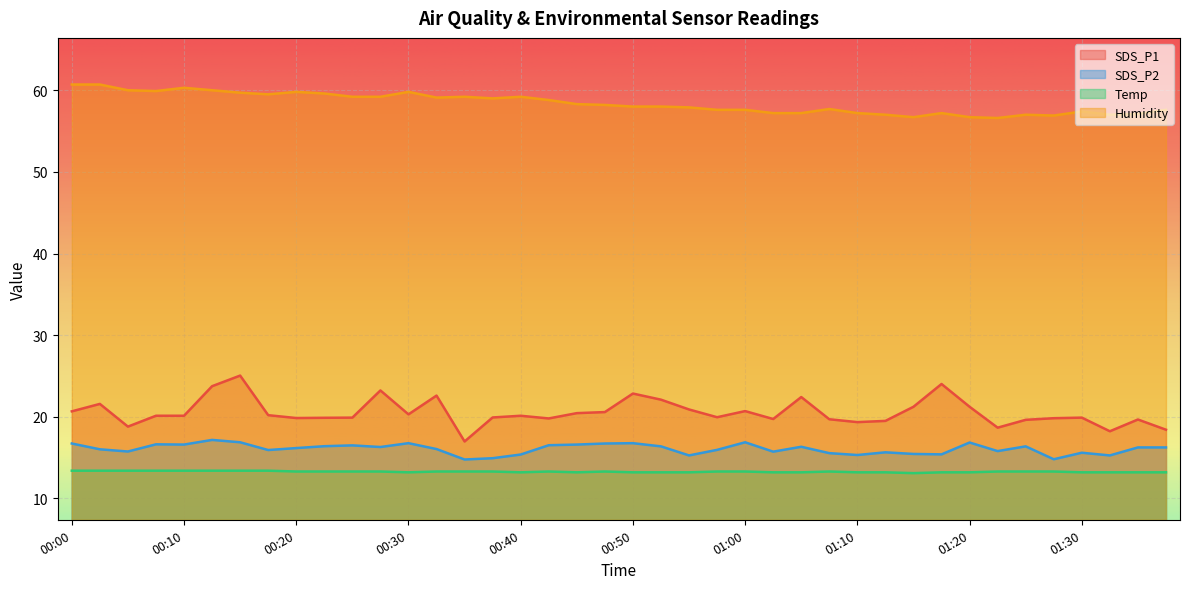

What are all the series names shown in the legend?

SDS_P1, SDS_P2, Temp, Humidity